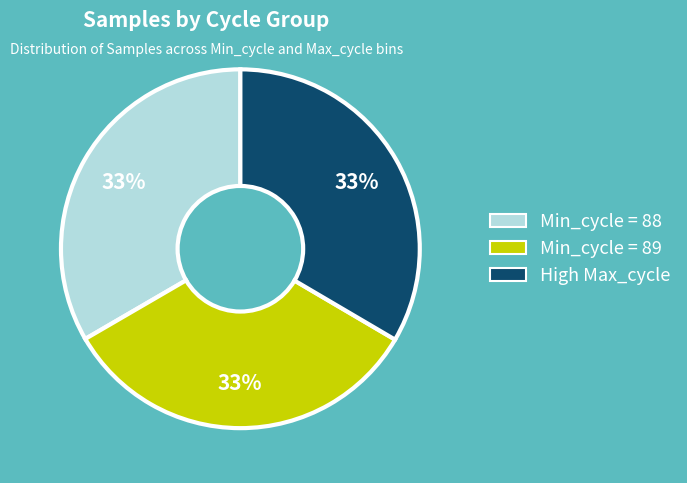

How many slices are in this pie chart?

3